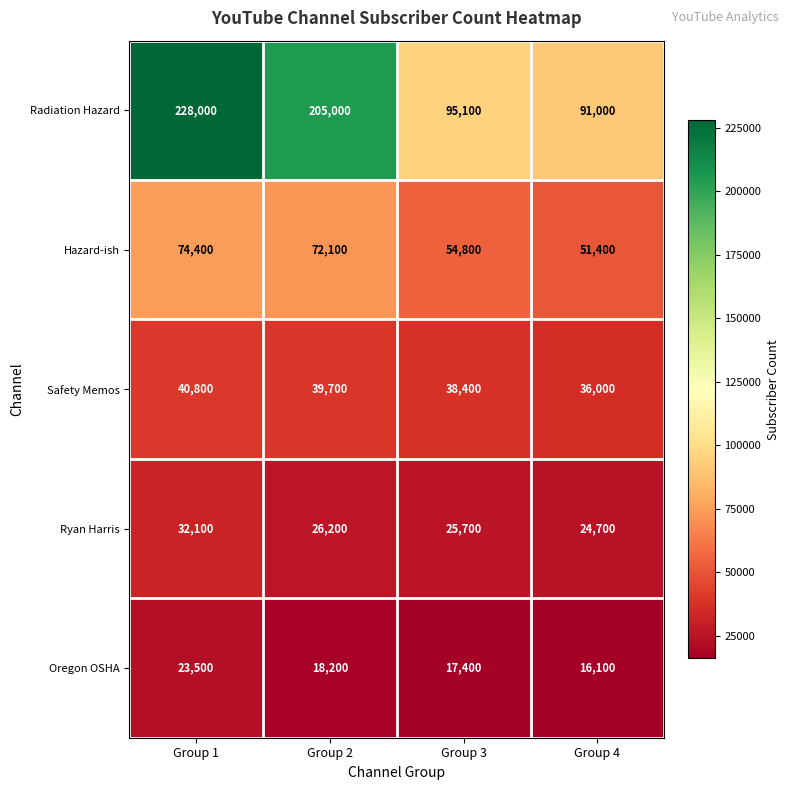

Reading right to left, extract all data points from this chart.

Radiation Hazard: 91000	95100	205000	228000
Hazard-ish: 51400	54800	72100	74400
Safety Memos: 36000	38400	39700	40800
Ryan Harris: 24700	25700	26200	32100
Oregon OSHA: 16100	17400	18200	23500